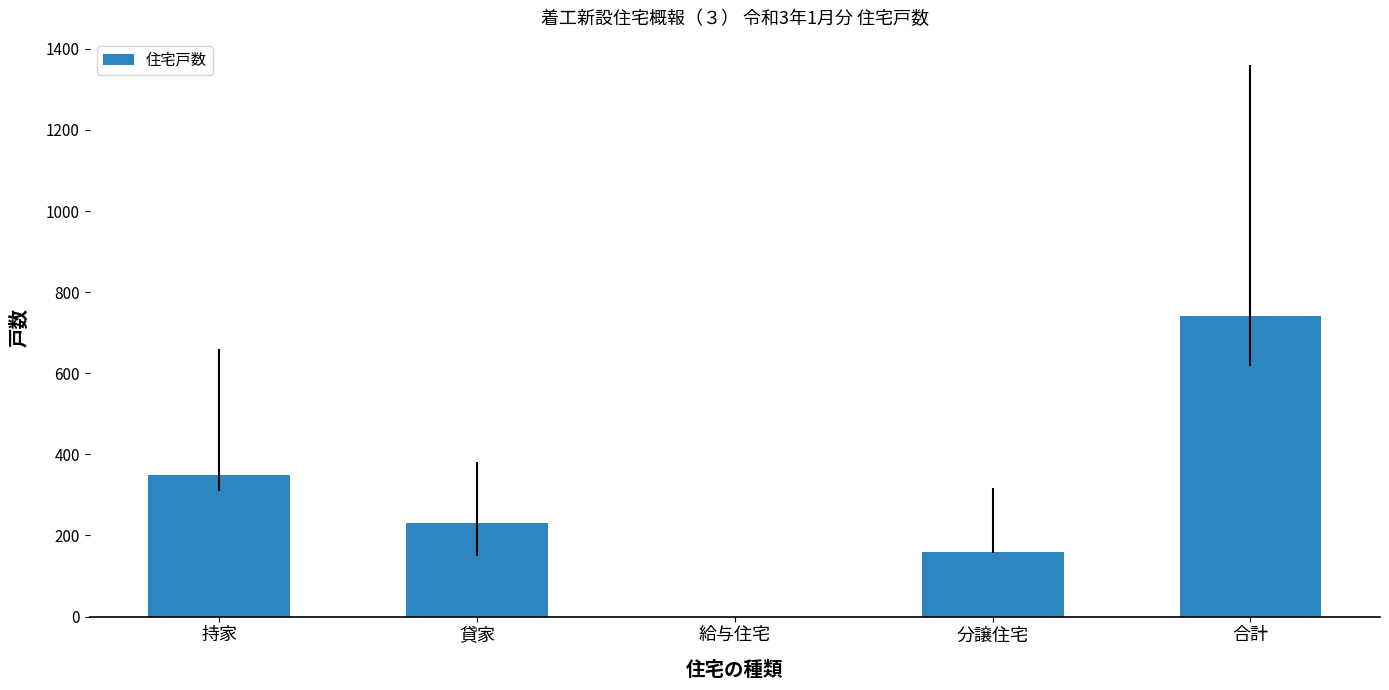

What is the change in value from 貸家 to 合計?

+510